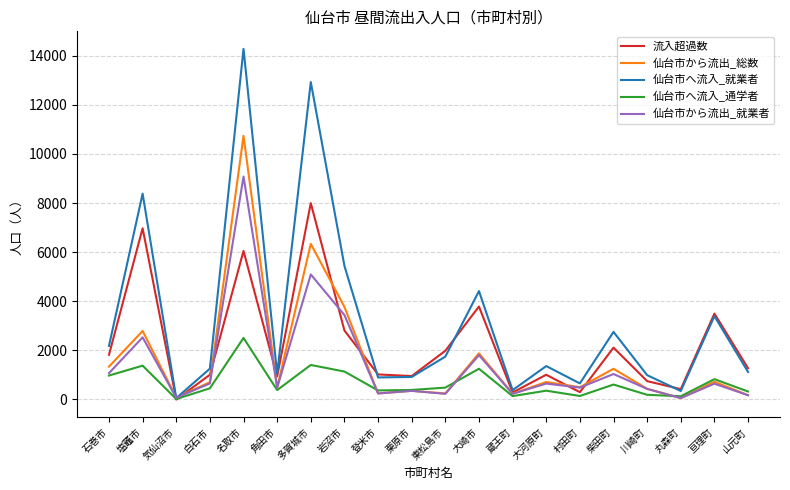

At how many categories does at least one series exceed 3574?

5